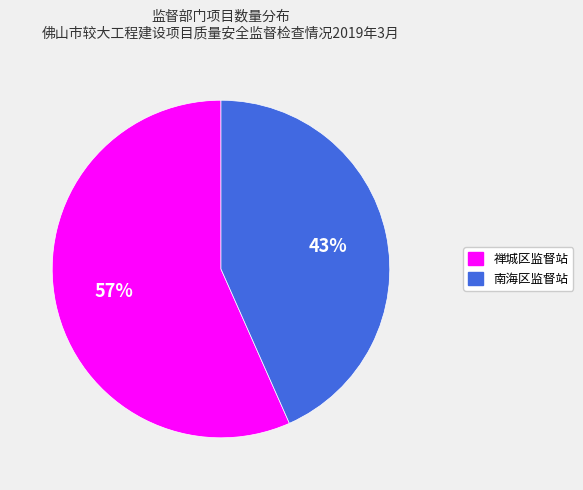

How many slices are in this pie chart?

2